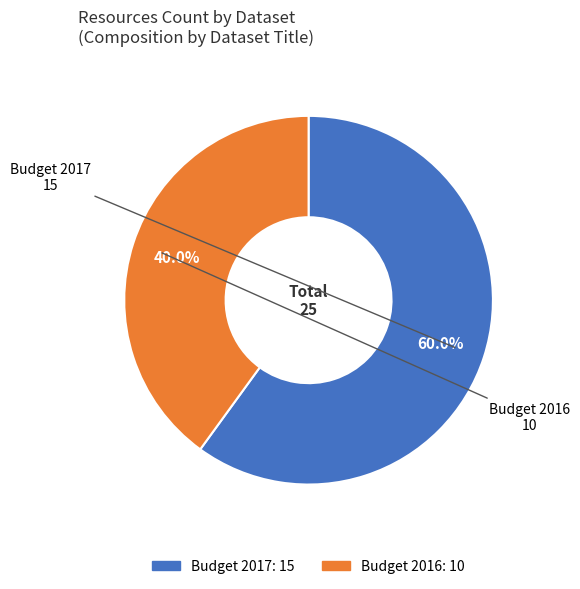

To the nearest percent, what is the average slice percentage?

50%